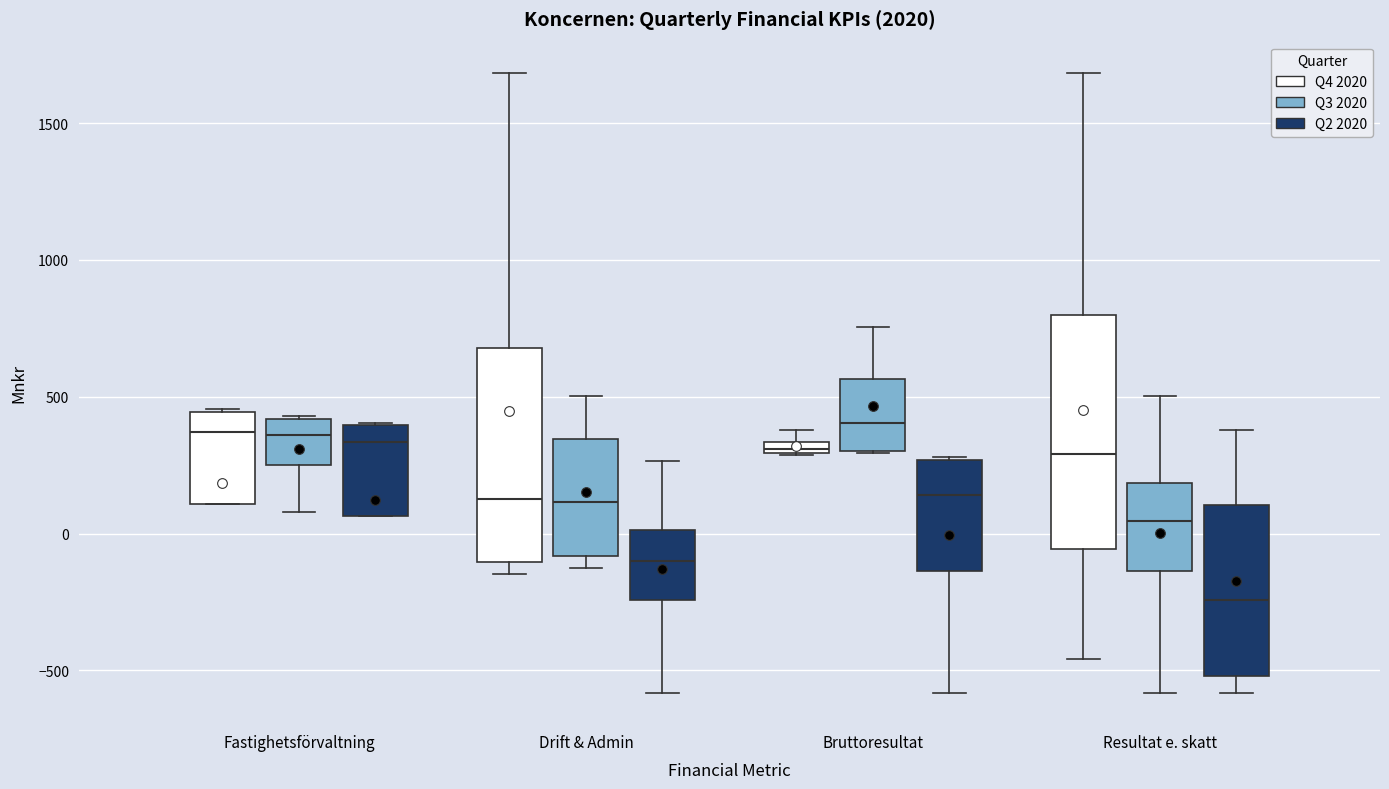

Where does the upper whisker of the box for Drift & Admin (Q4 2020) end on the y-axis? The values are not printed on the chart, so give them approximately, as read against the axis.

1700